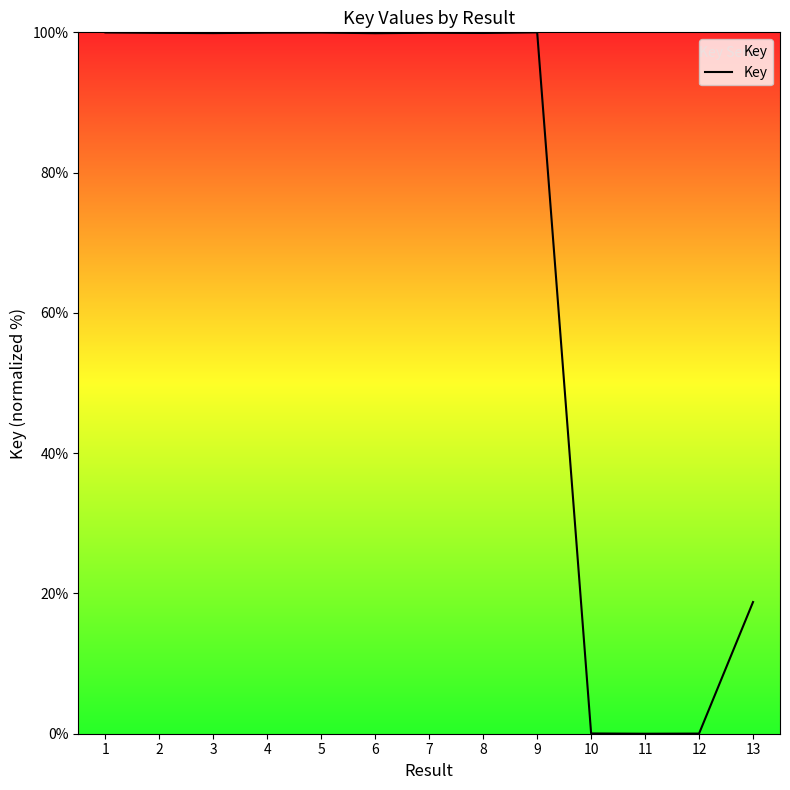

Approximately how many times larger is the value at 3 compared to 2?

1.0